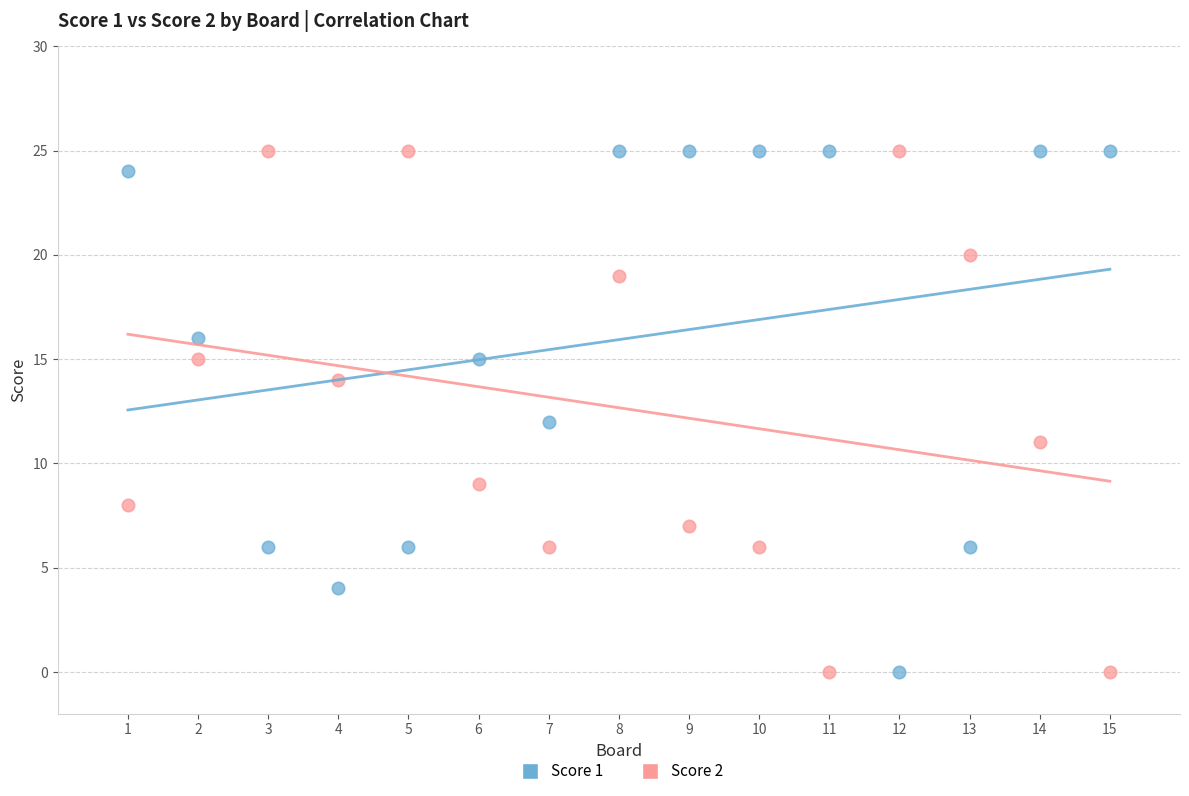

What is the X range (max minus min) for the scatter plot?

14